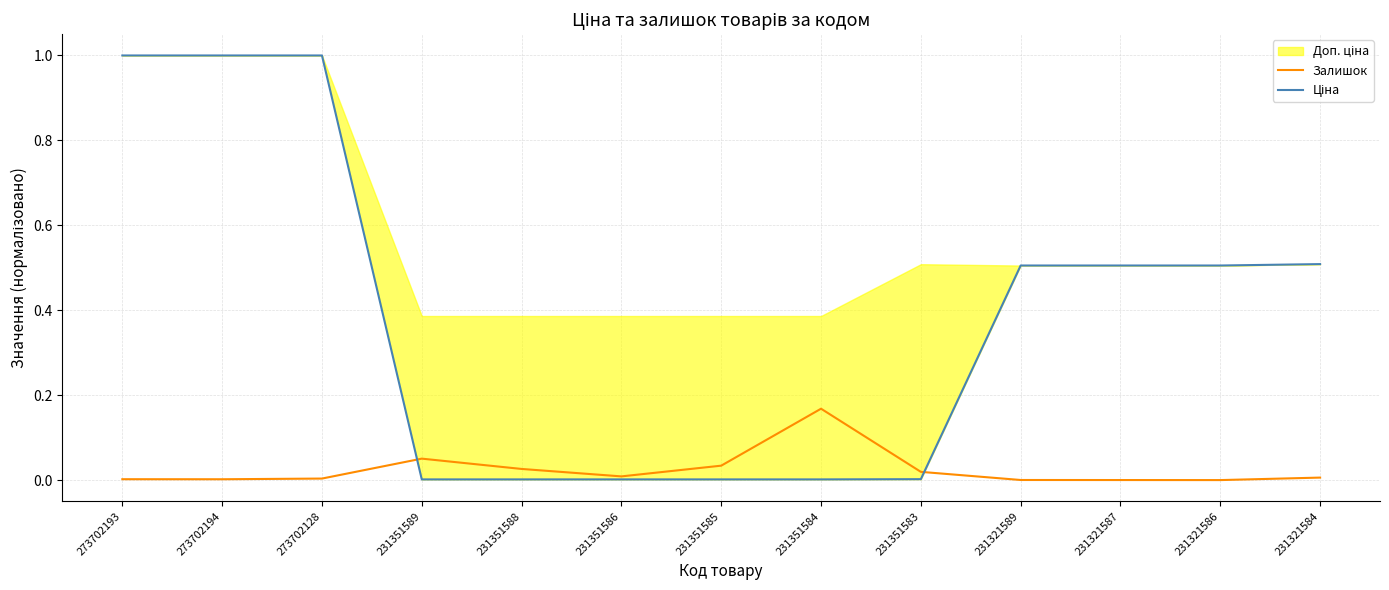

The Ціна series shows 0.0 at 231351589. True or false?

False